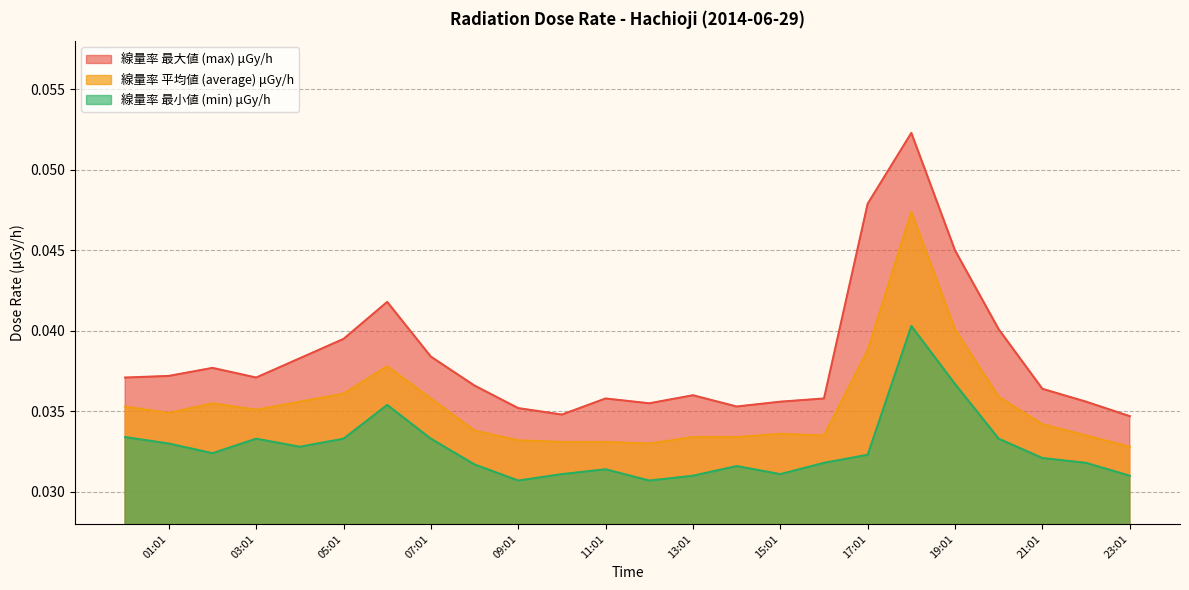

At how many categories does at least one series exceed 0?

24